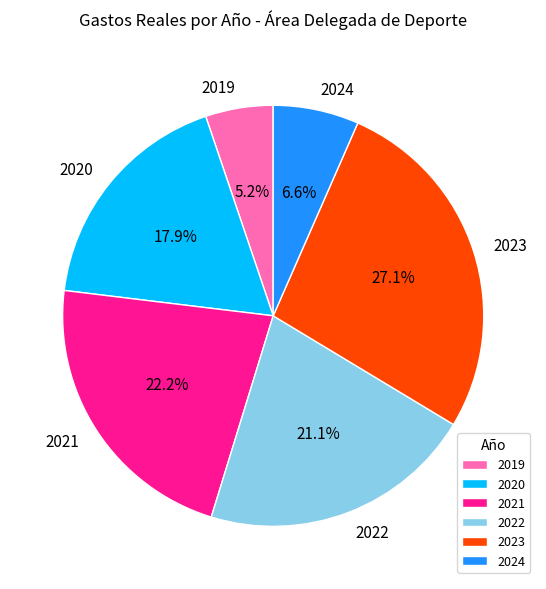

Approximately how many times larger is the value at 2019 compared to 2024?

0.8